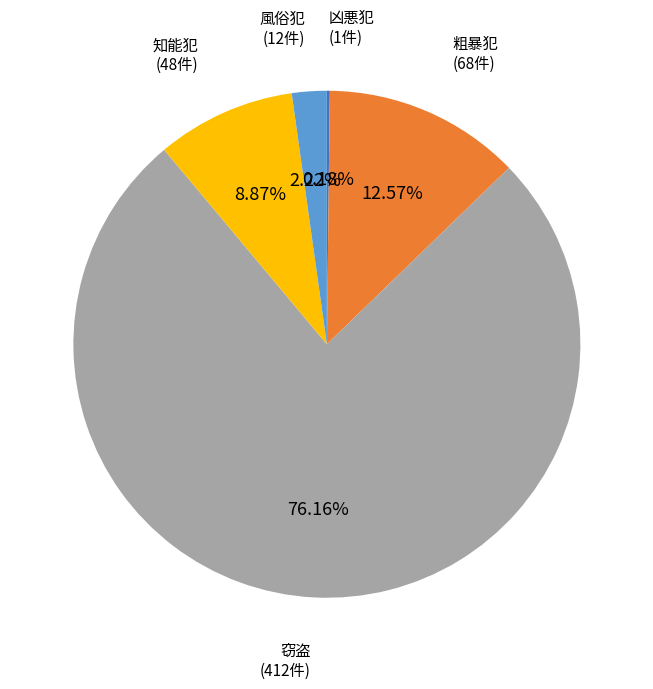

Does any single category account for the majority?

Yes